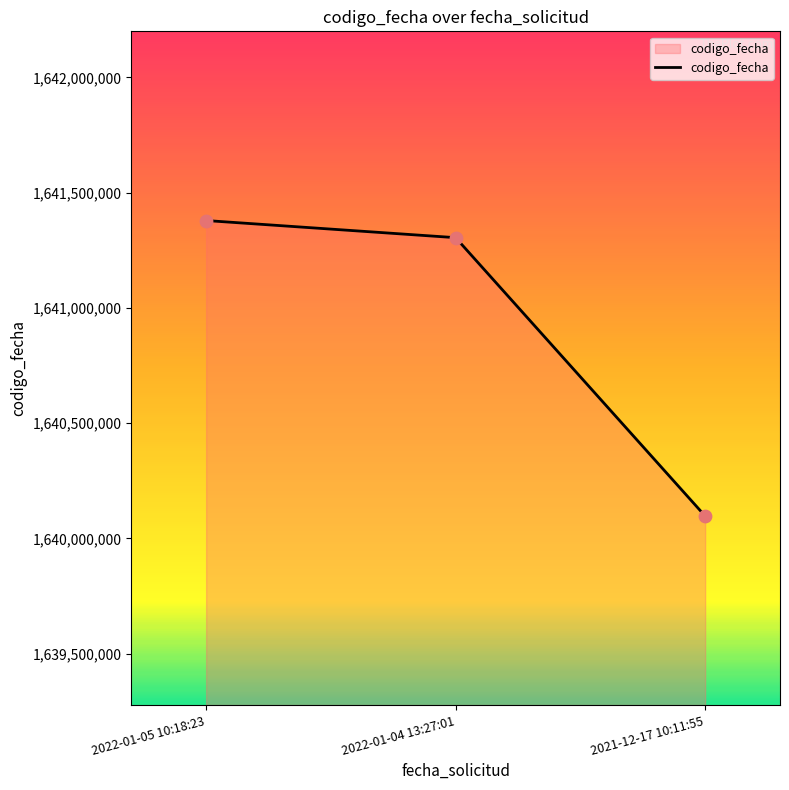

Approximately how many times larger is the value at 2022-01-05 10:18:23 compared to 2021-12-17 10:11:55?

1.0